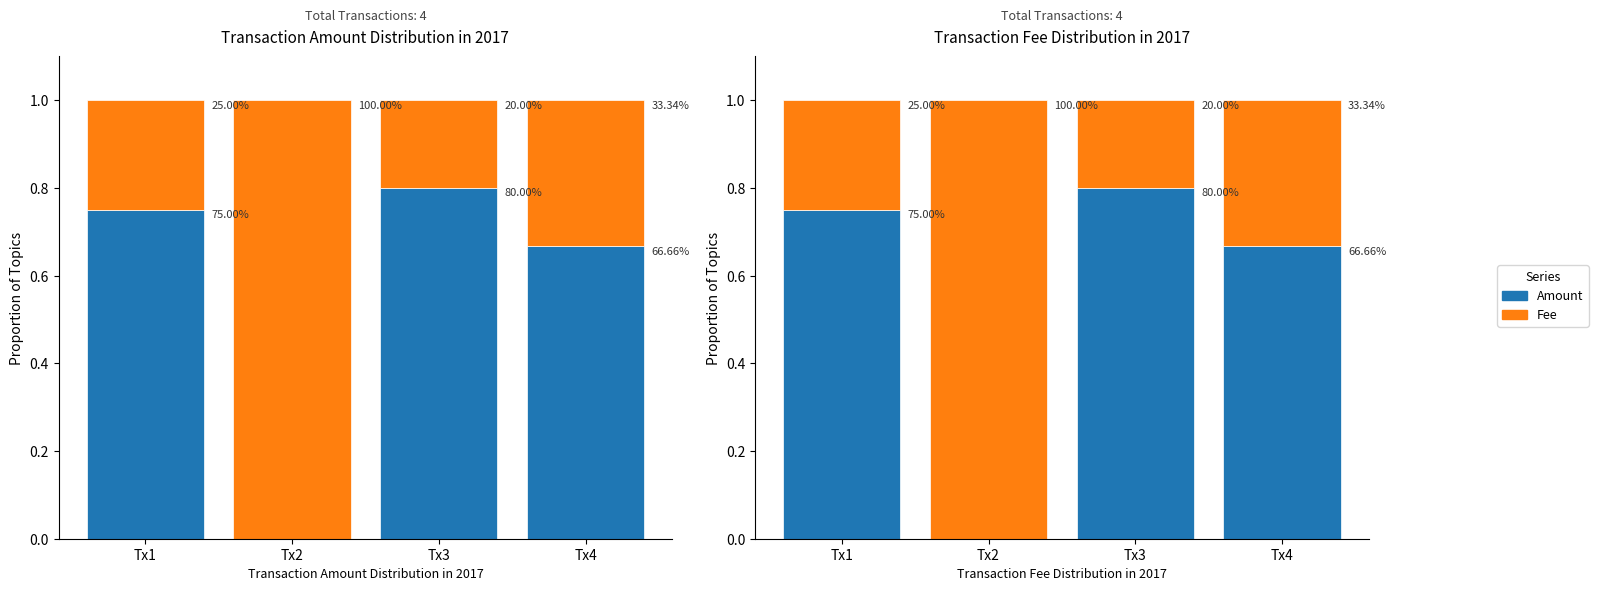

Which series has the largest range (max minus min)?

Amount